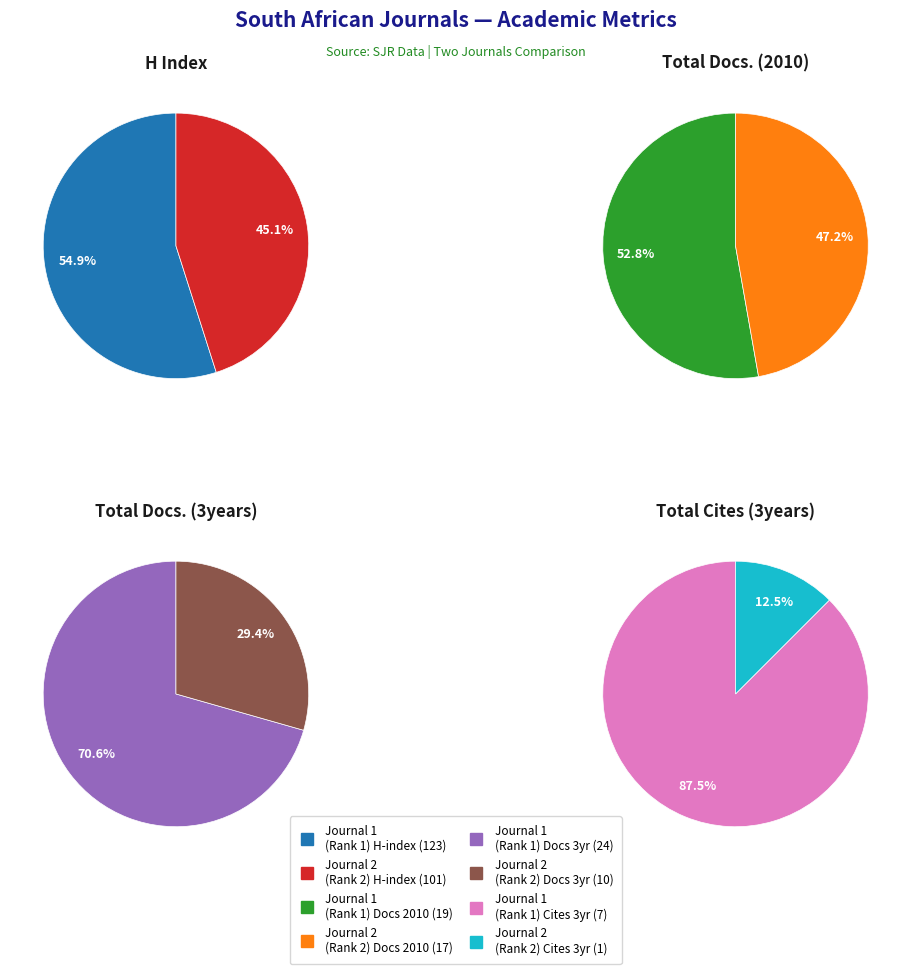

Is there any slice that represents more than half of the pie?

Yes